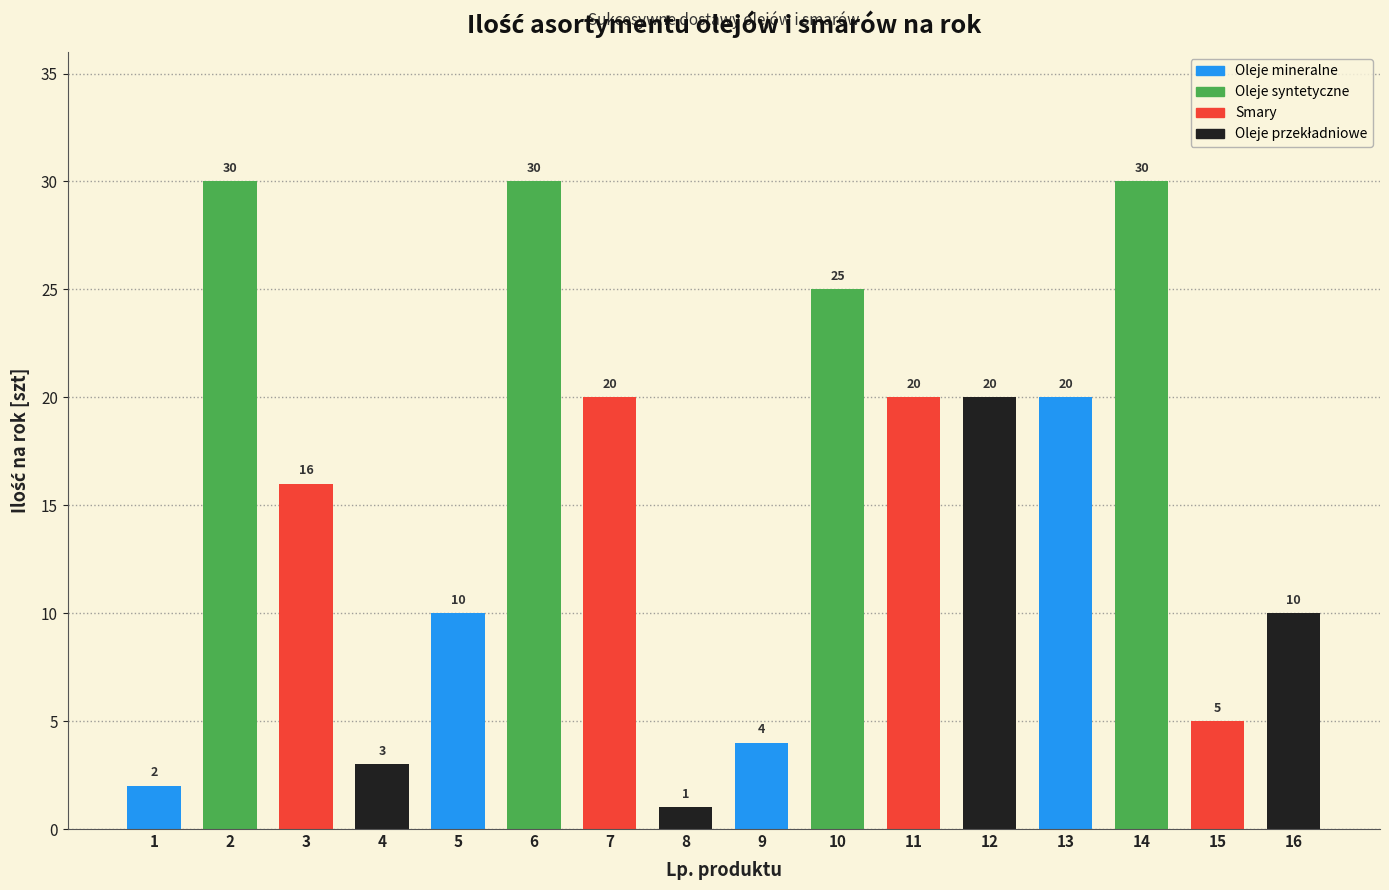

Reading left to right, what are all the values shown in this chart?

2	30	16	3	10	30	20	1	4	25	20	20	20	30	5	10